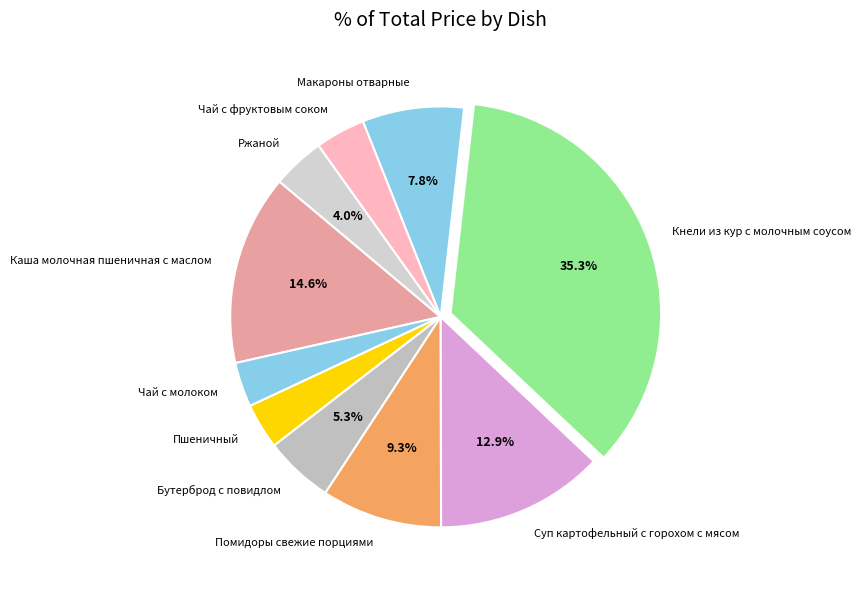

To the nearest percent, what portion does Помидоры свежие порциями represent?

9%